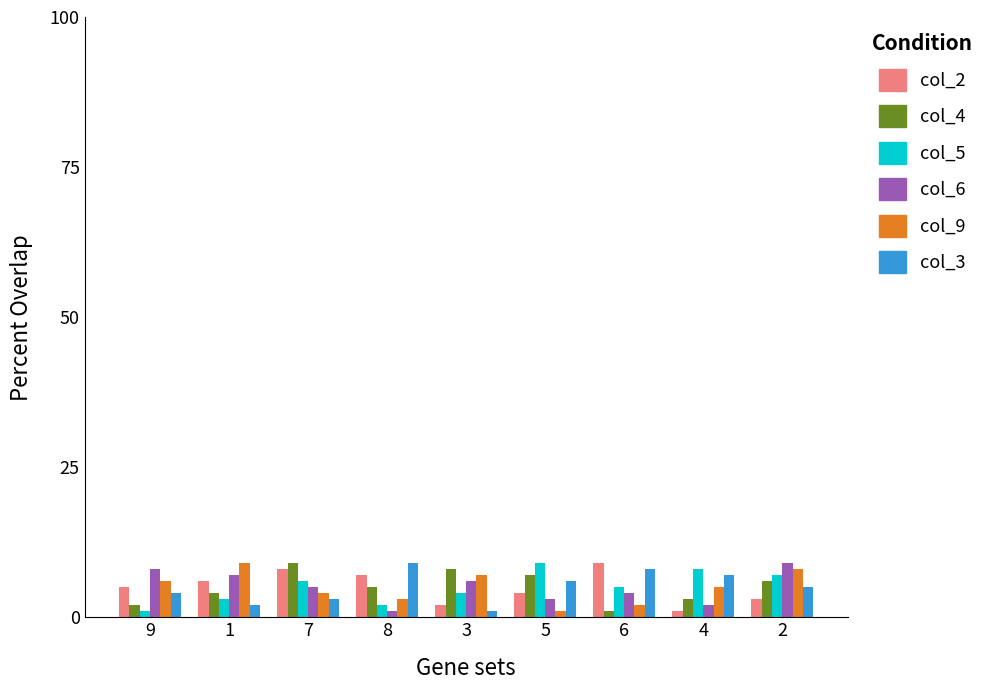

Is the value of col_2 at 6 greater than the value of col_3 at 5?

Yes